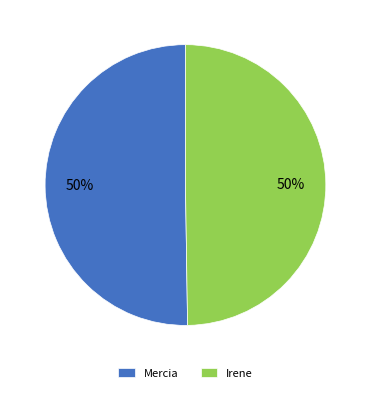

Is it true that Irene is 50% of the pie?

True